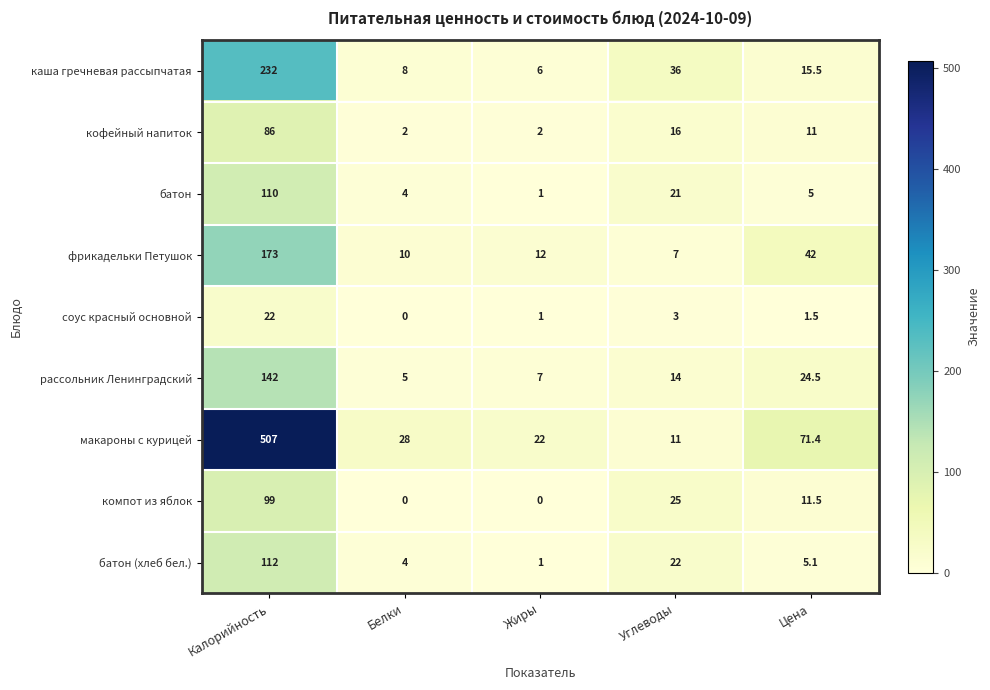

How many data points does each series have?

5